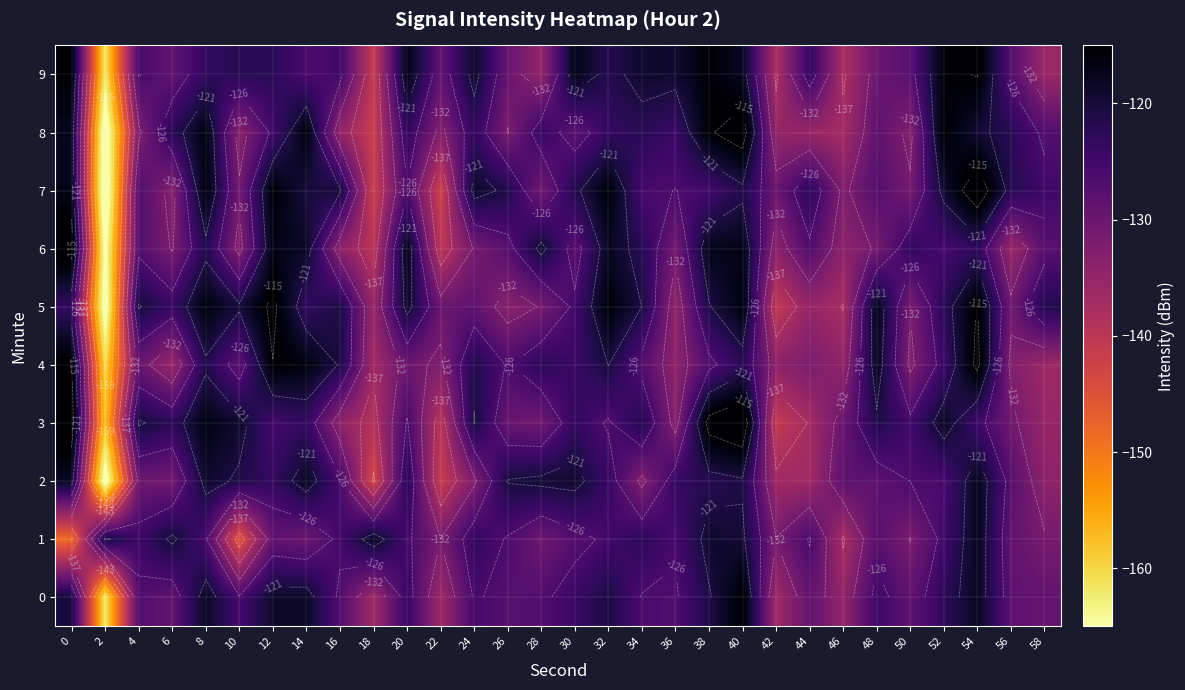

How many series are shown in this chart?

10